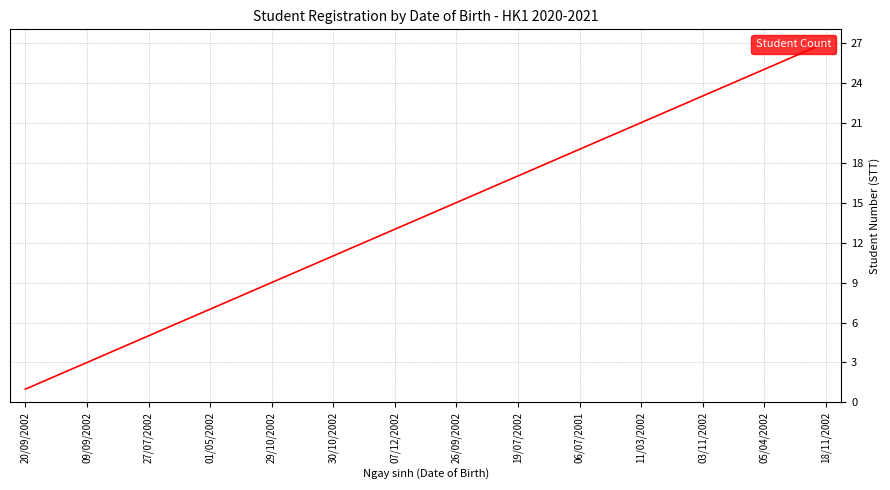

What is the sum of all values?

378